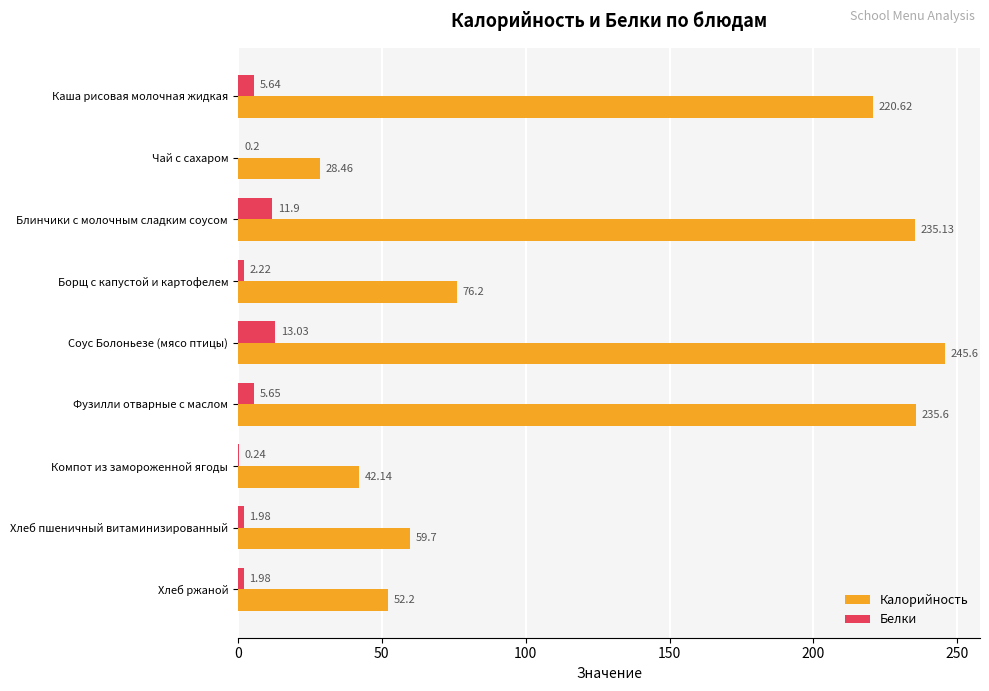

Where is Калорийность nearest to the value 137?

Борщ с капустой и картофелем